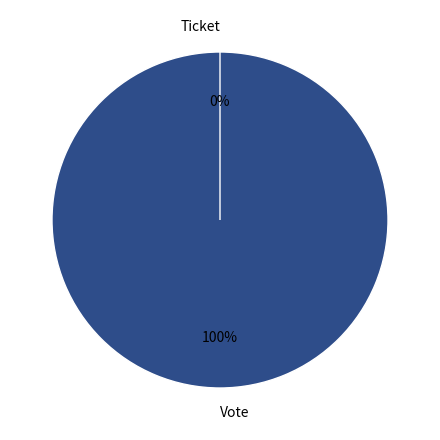

Between Ticket and Vote, which is larger?

Vote